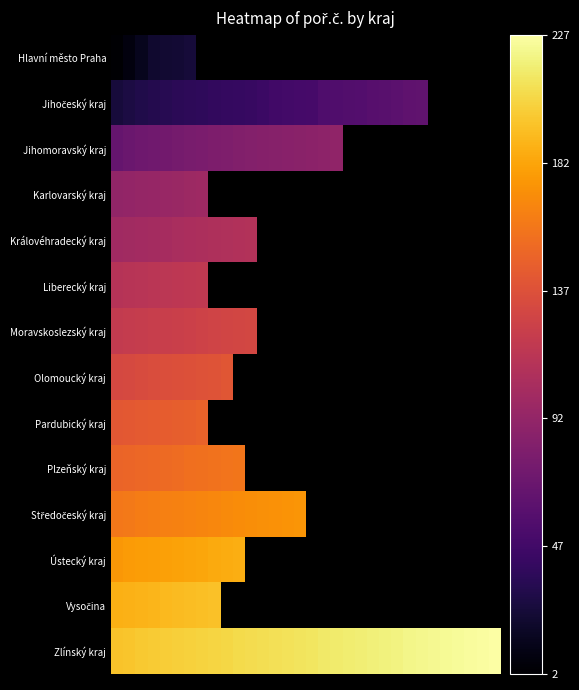

What is the difference between the highest and lowest values at 6?

178.0